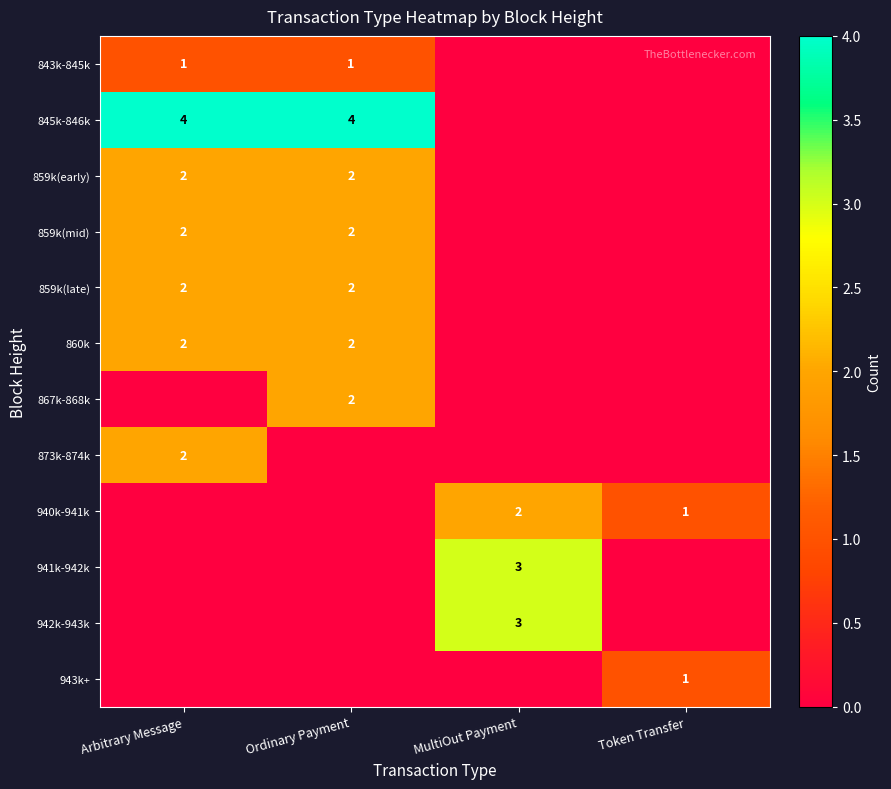

True or false: 873k-874k has a value of 3 at Arbitrary Message.

False